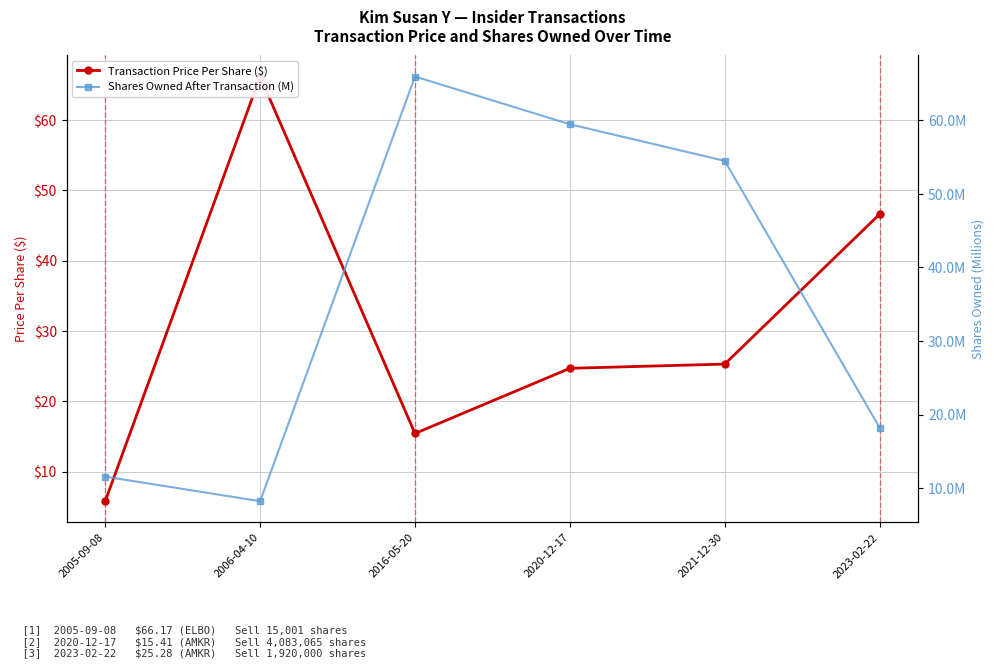

The value of Shares Owned After Transaction (M) at 2006-04-10 is 5.5. True or false?

False